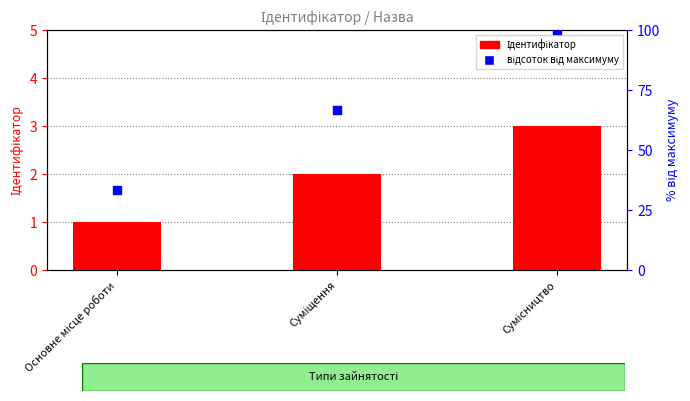

Which series has the largest total across all categories?

відсоток від максимуму